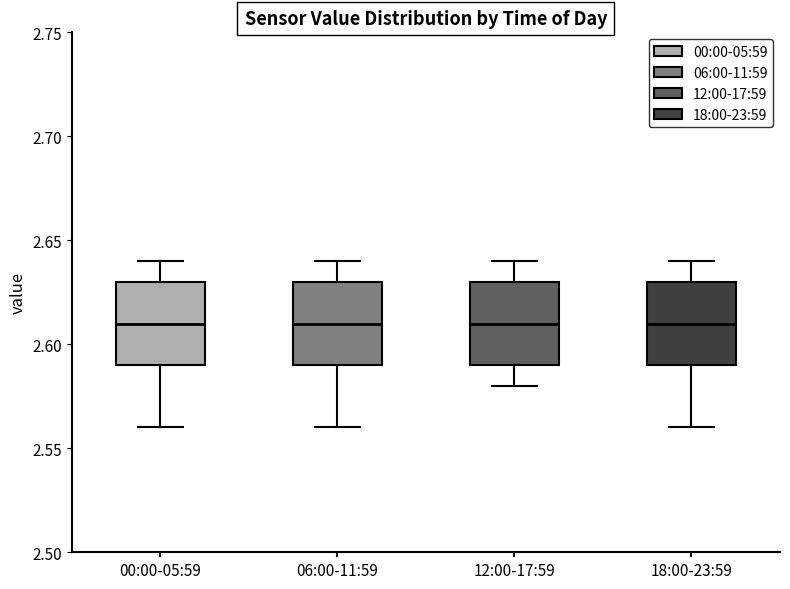

Where does the lower whisker of the box for 00:00-05:59 end on the y-axis? The values are not printed on the chart, so give them approximately, as read against the axis.

2.56